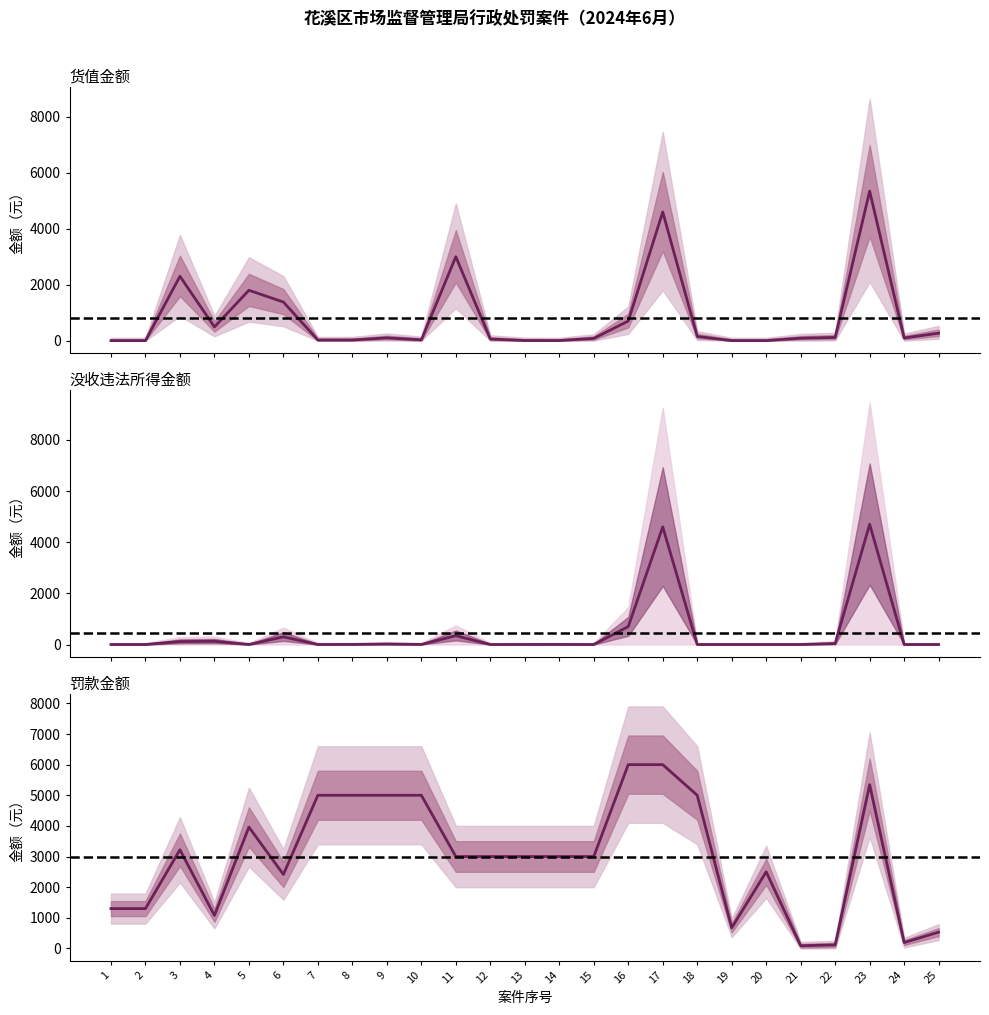

At which label does 没收违法所得金额 reach its peak?

23